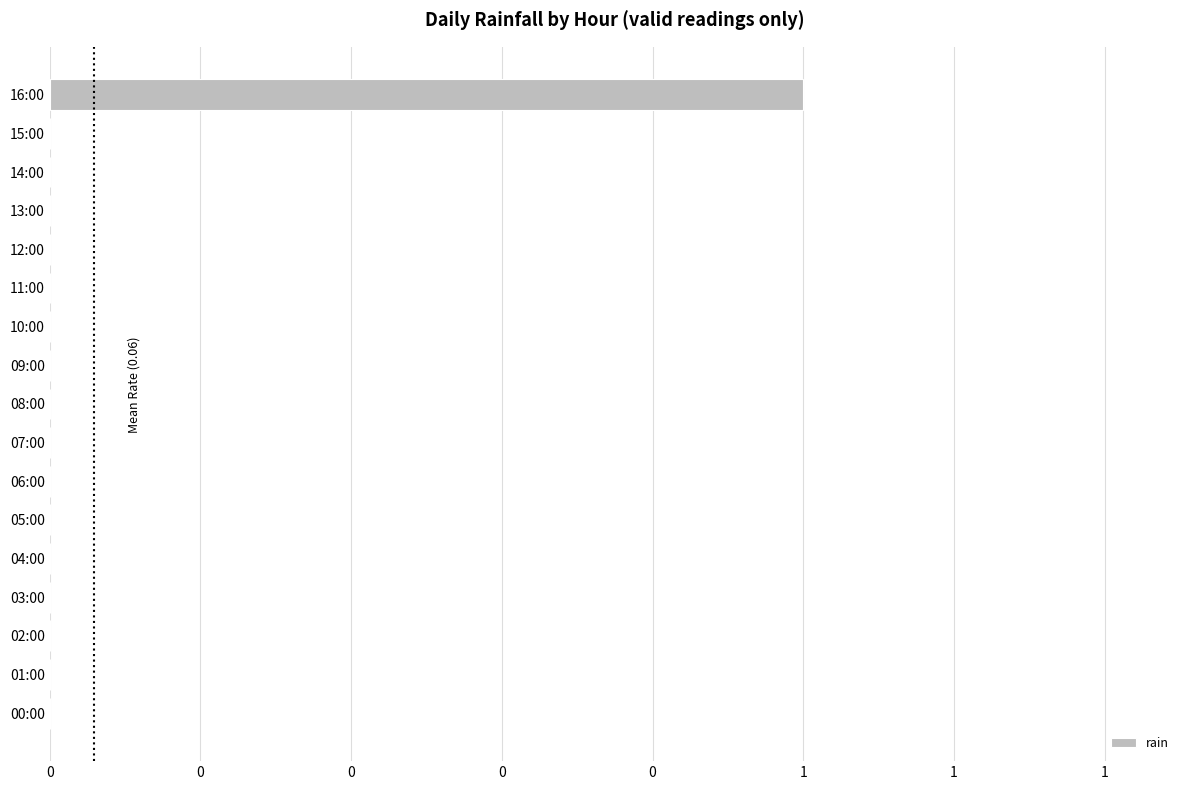

What is the maximum value shown in the chart?

1